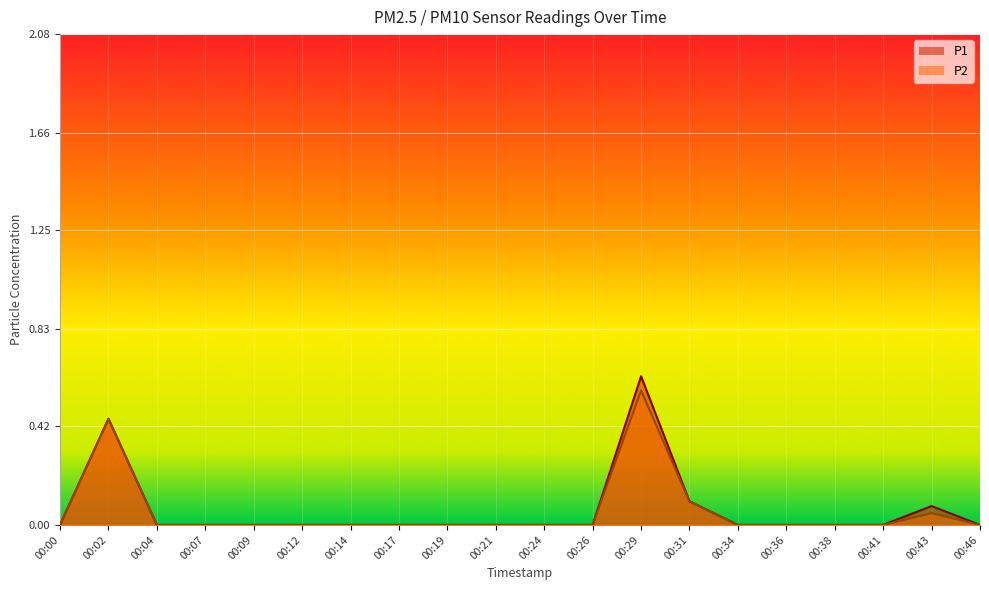

True or false: P2 and P1 intersect in this chart.

False